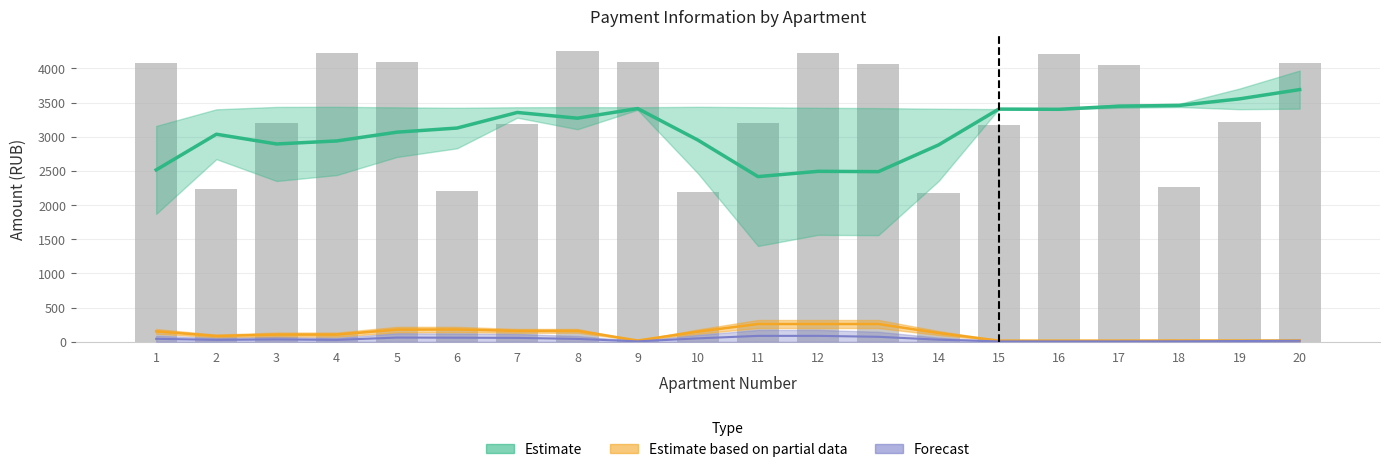

What is the sum of the values at 11 and 16?

7415.8